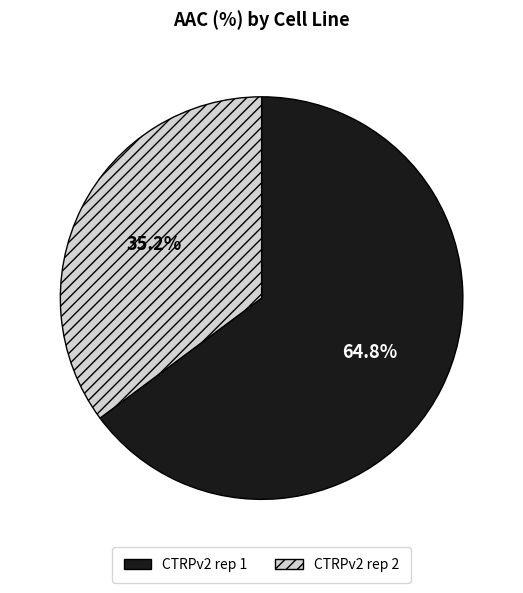

To the nearest percent, what is the difference between the CTRPv2 rep 2 and CTRPv2 rep 1 slice percentages?

30%